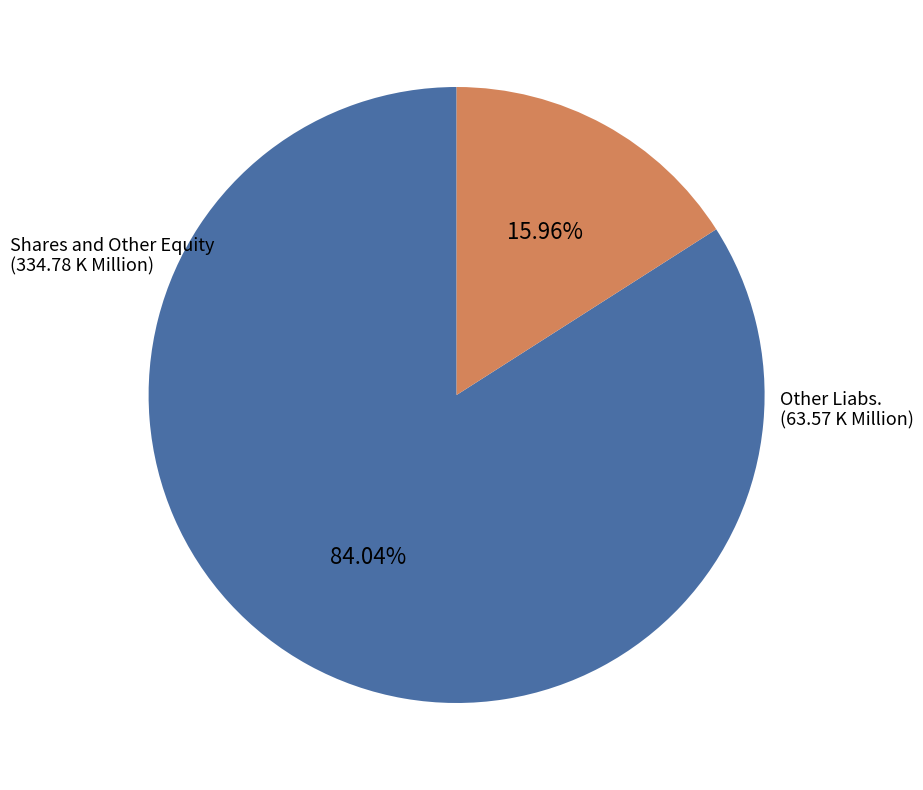

Does any single category account for the majority?

Yes